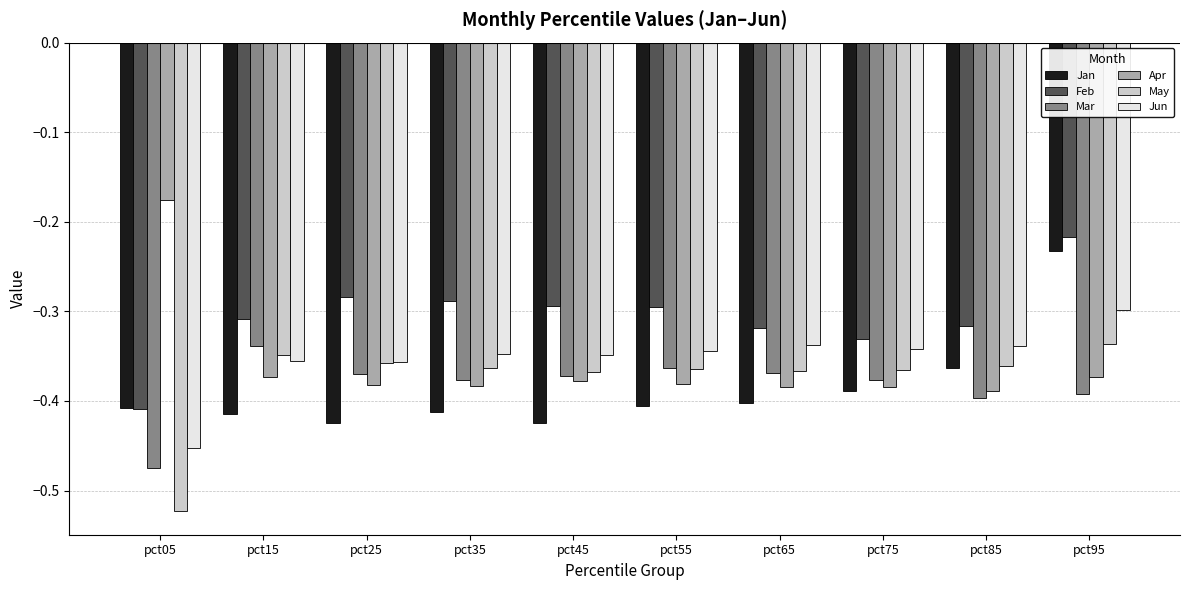

Which category has the highest value across all series?

pct05